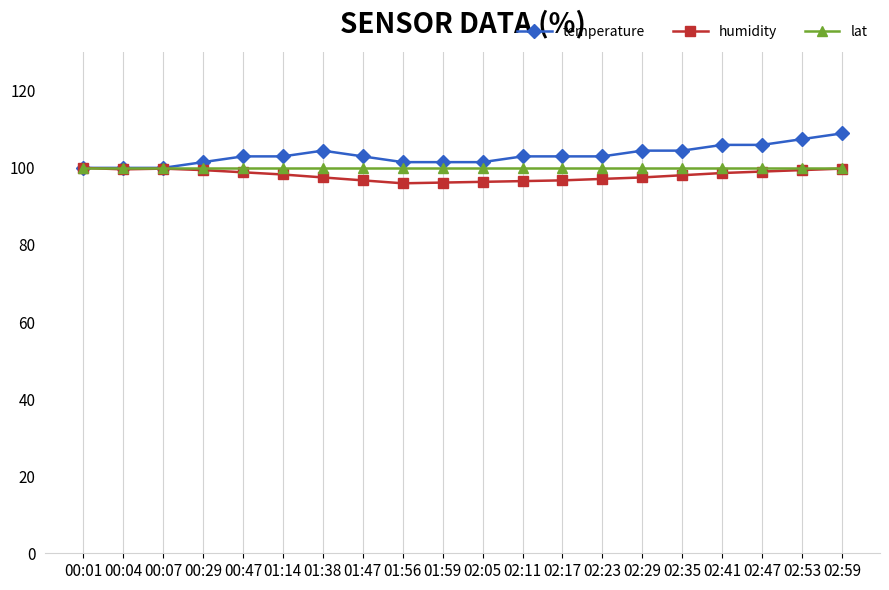

What is the spread (max minus min) of values at 00:04?

0.4